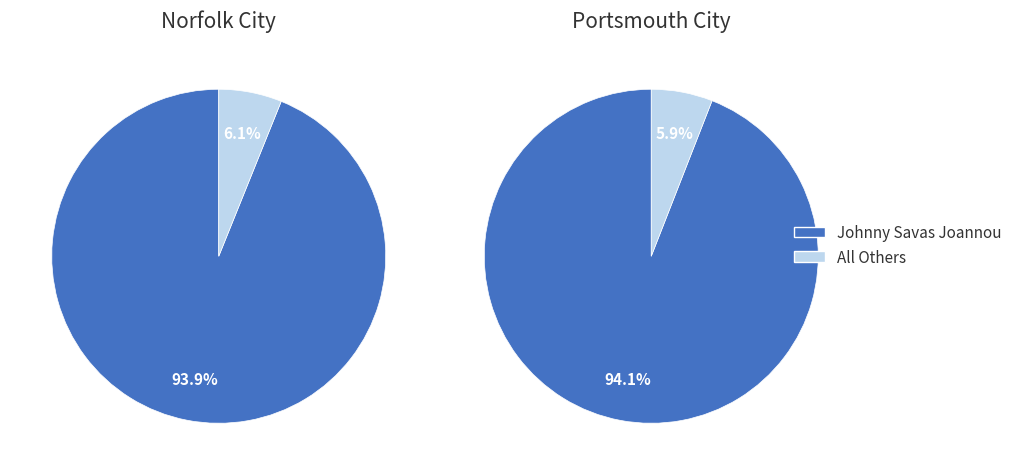

Which series has the largest range (max minus min)?

Johnny Savas Joannou